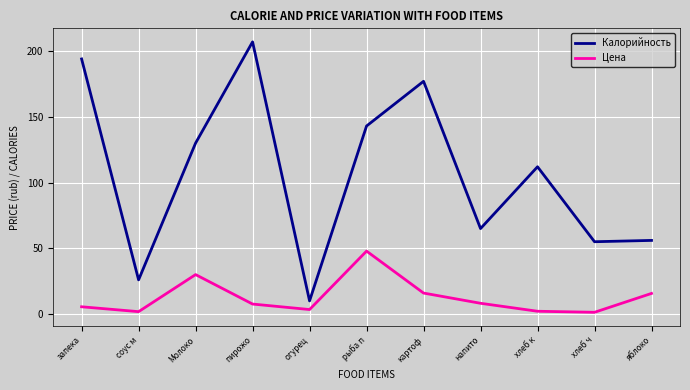

Is the value of Калорийность at соус м greater than the value of Цена at рыба п?

No